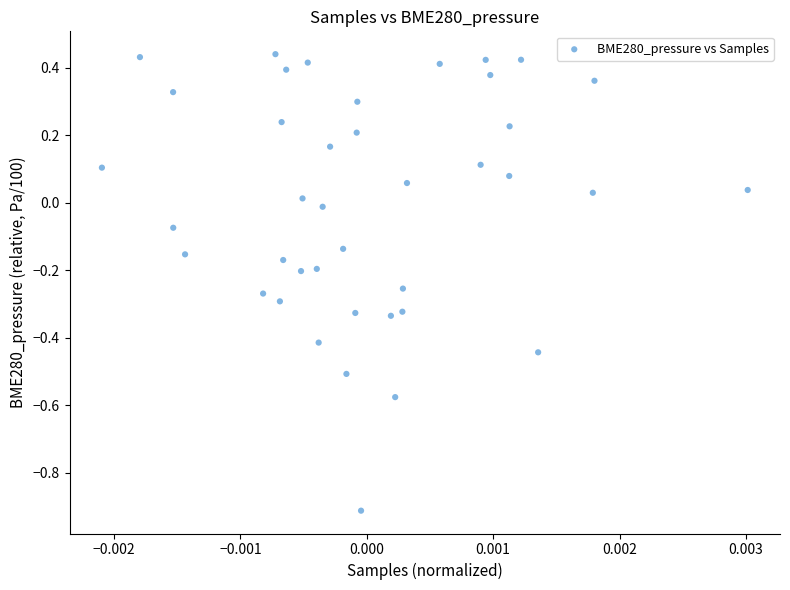

What is the range of Y values (max minus min)?

1.4